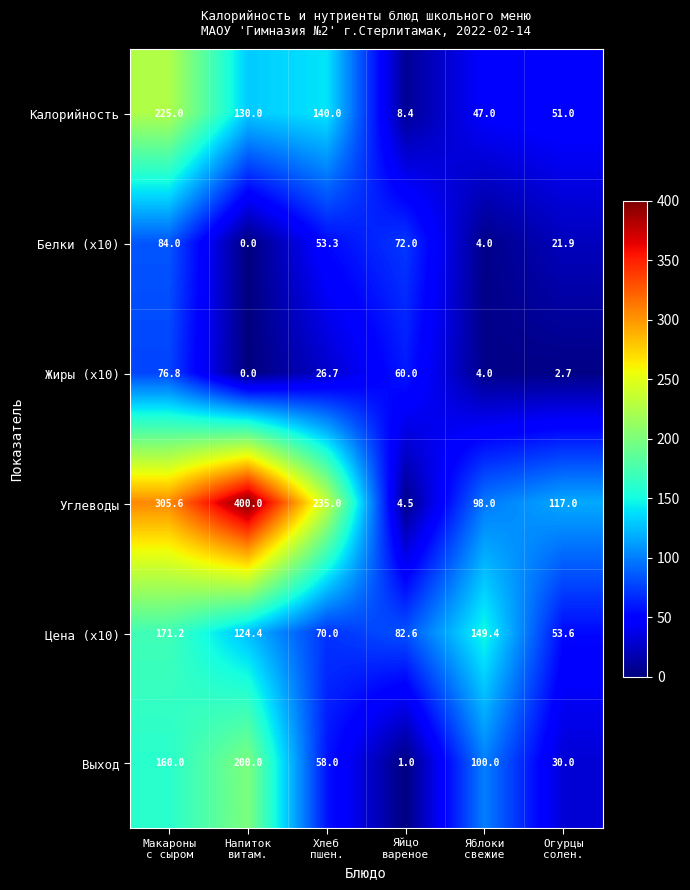

Which series has the widest spread of values?

Углеводы